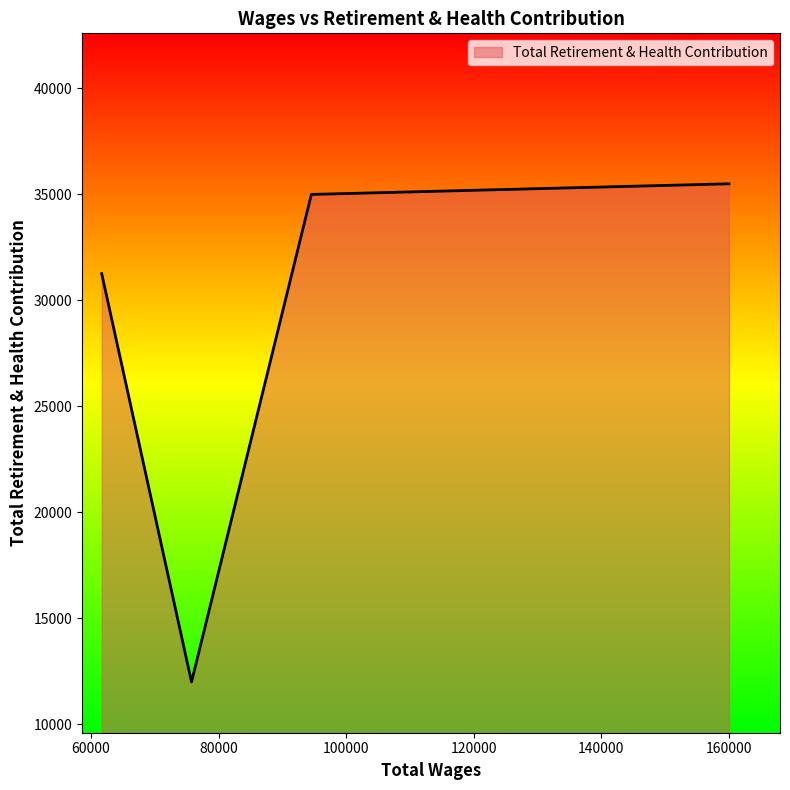

What is the minimum value shown in the chart?

11995